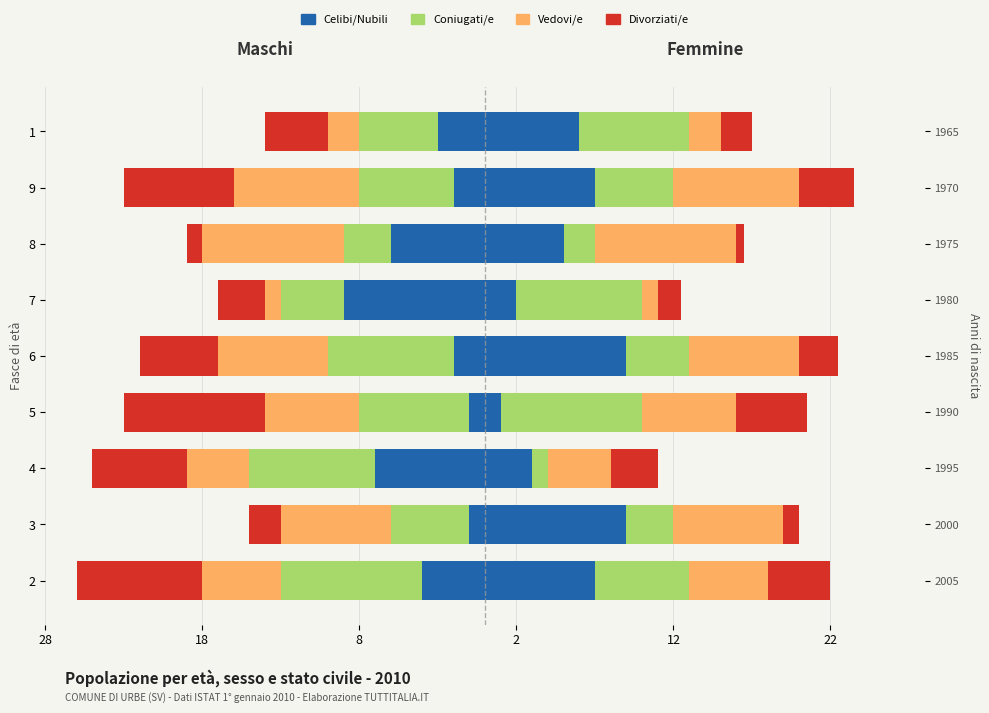

What is the greatest value displayed?

-1